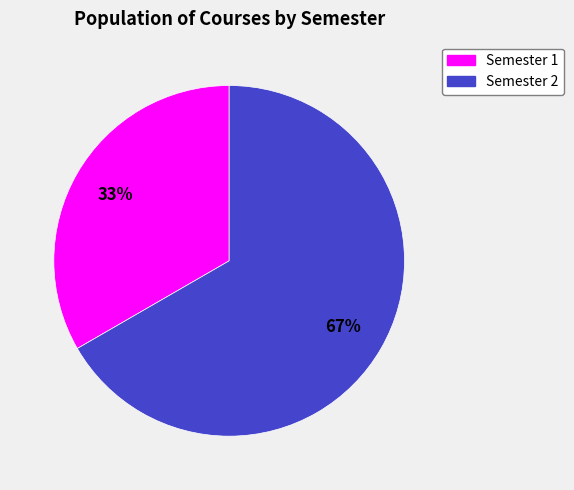

Count the number of slices in the pie.

2